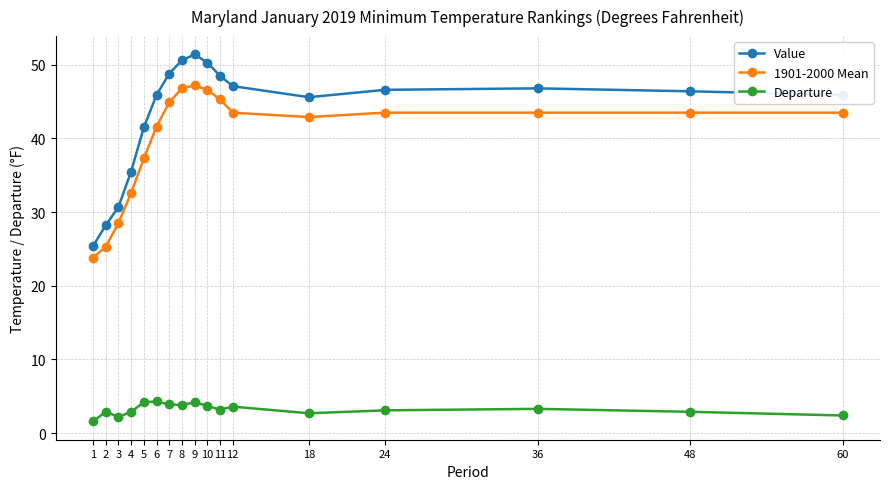

What is the minimum value shown in the chart?

1.6